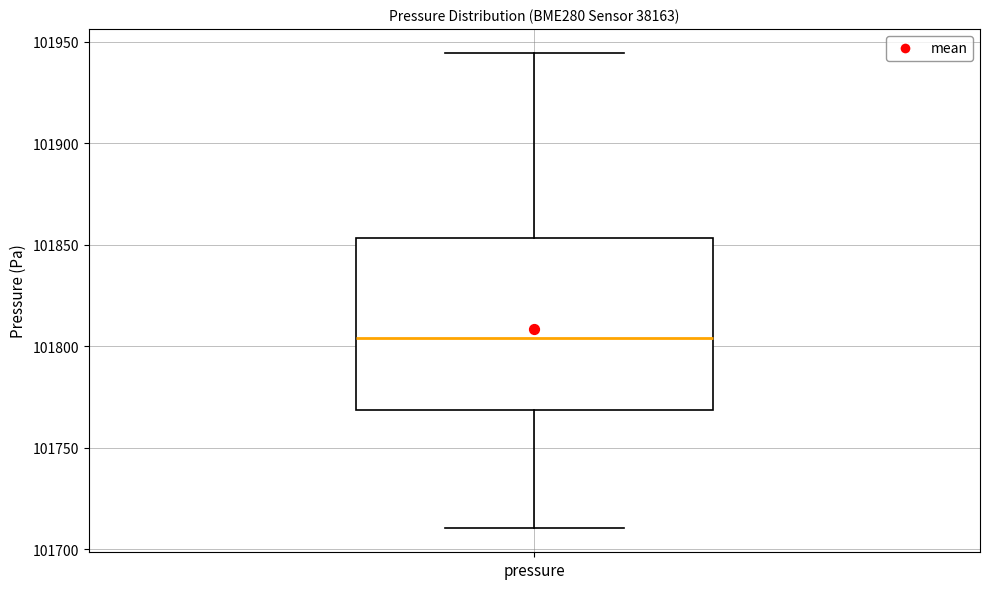

Where does the lower whisker of the box for pressure end on the y-axis? The values are not printed on the chart, so give them approximately, as read against the axis.

101710